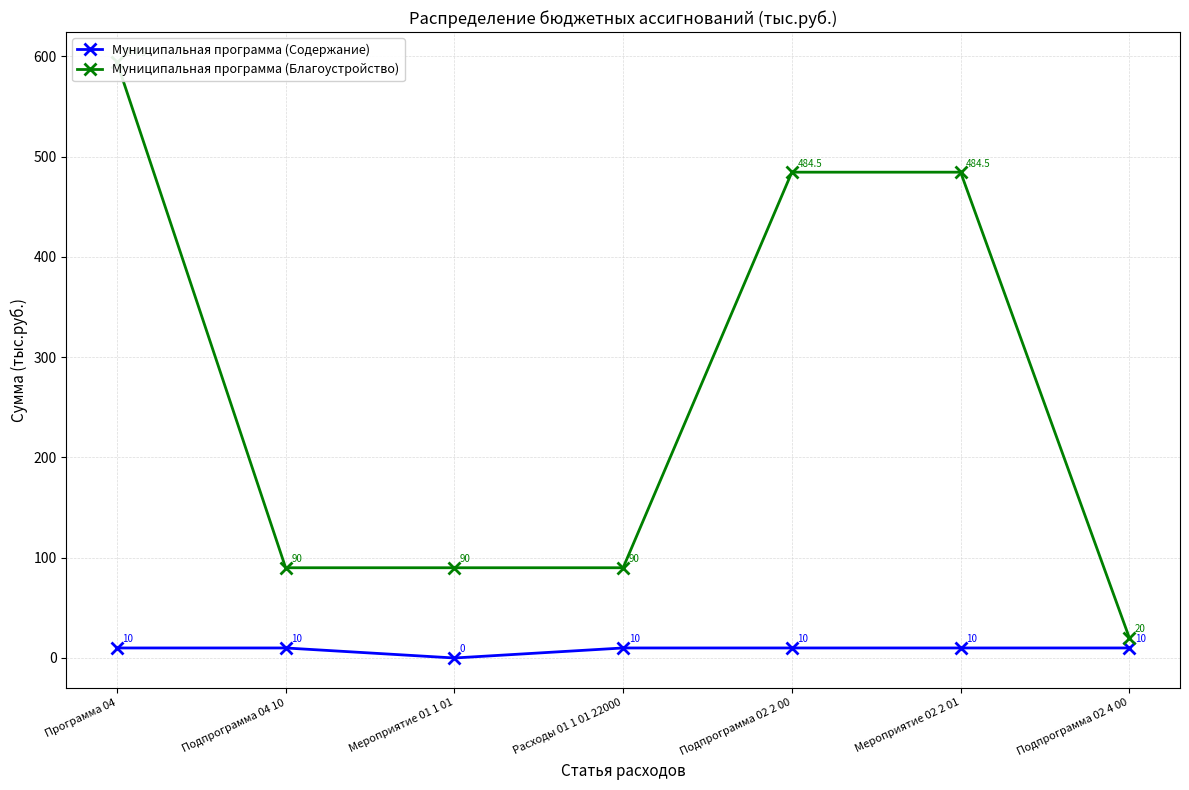

What is the label of the 4th point from the left?

Расходы 01 1 01 22000